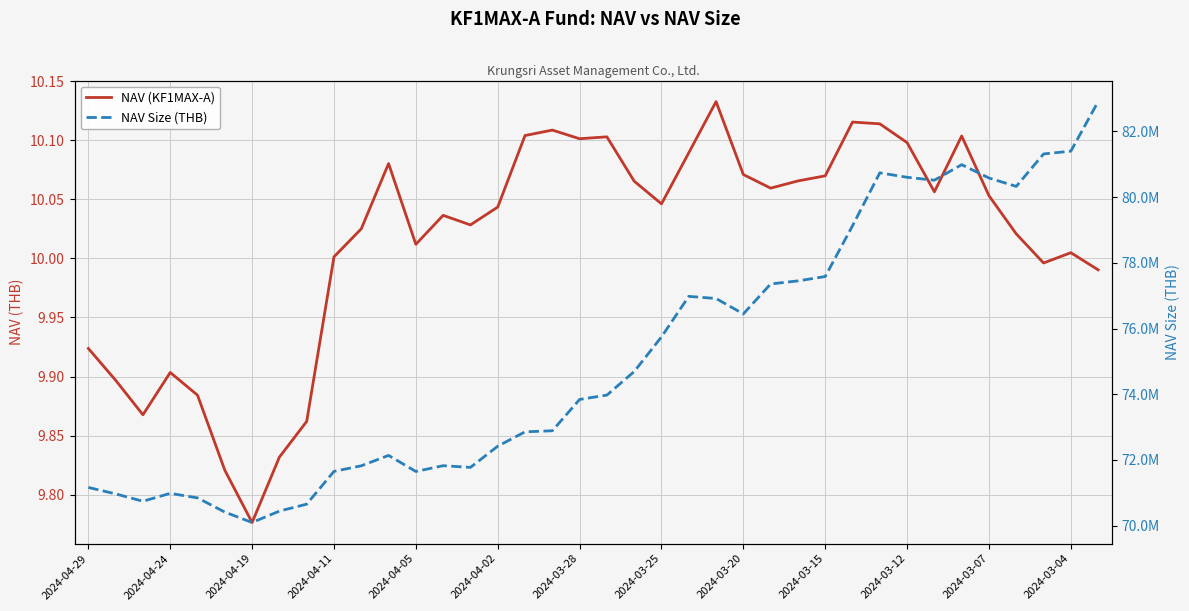

How many interior local valleys does the NAV Size (THB) series have?

7